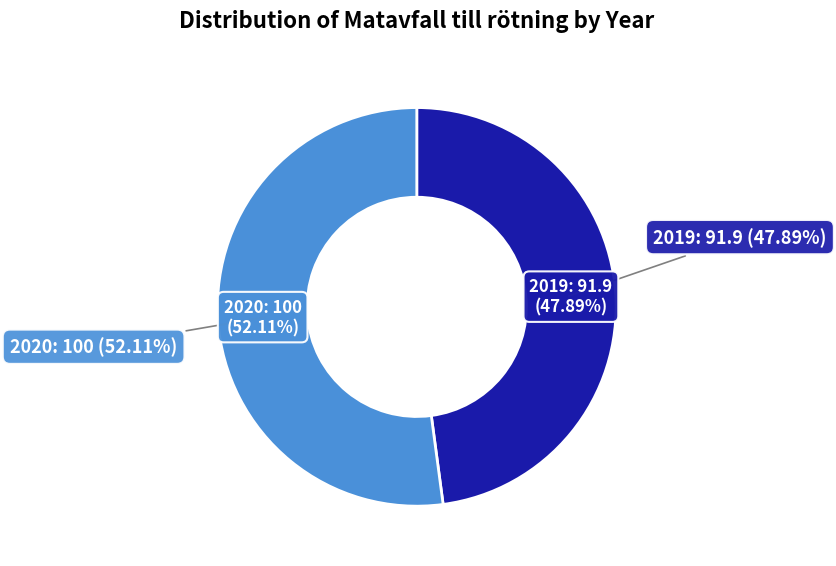

Combined, what portion of the pie is 2019 and 2020?

100.0%